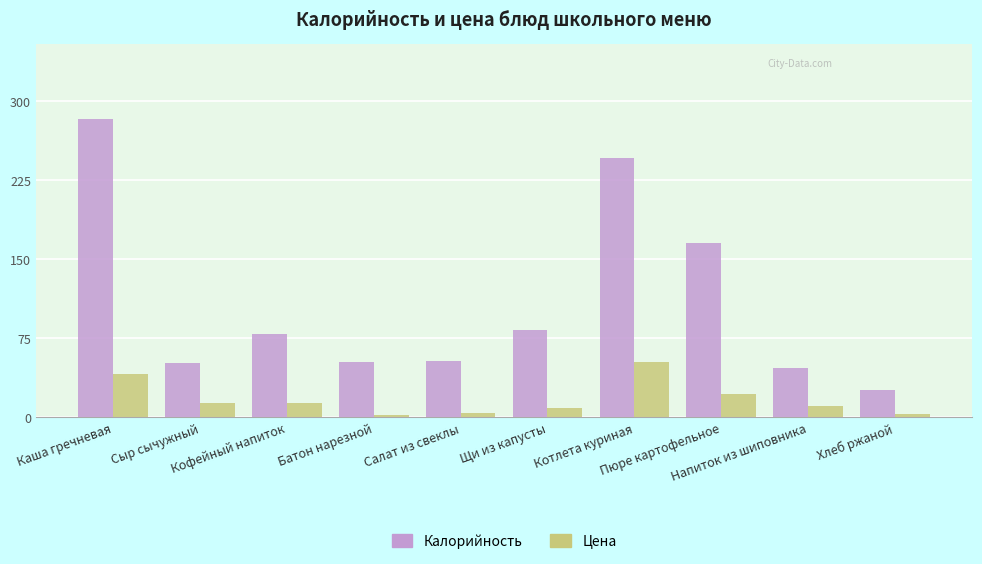

What is the value of the Цена bar at the 7th from the left?

52.5